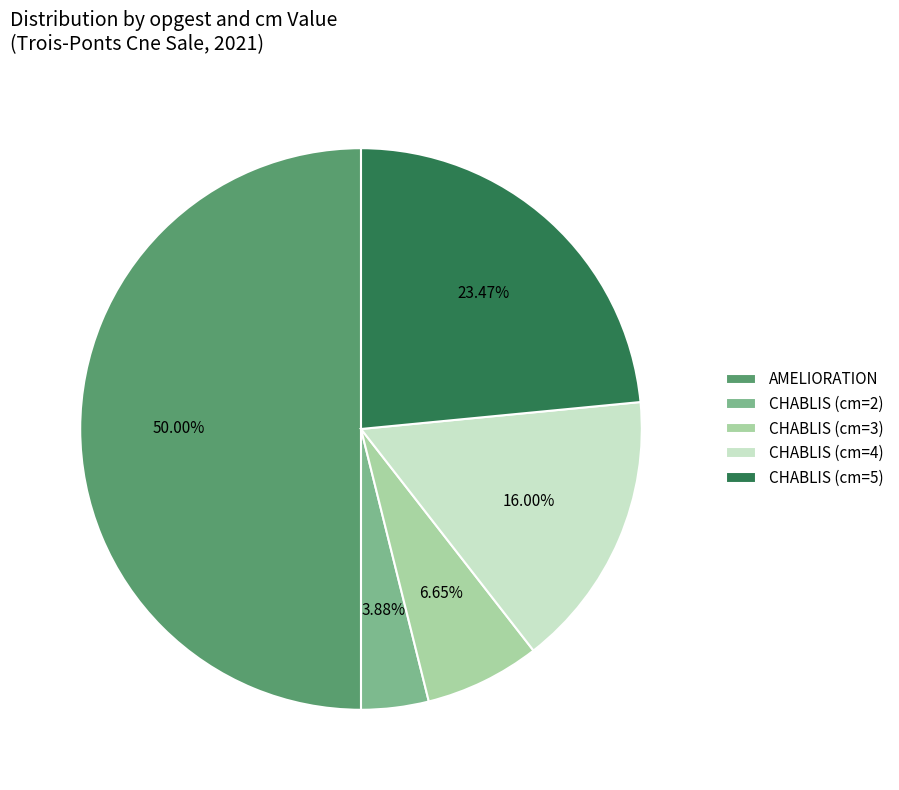

To the nearest percent, what percentage of the pie is AMELIORATION?

50%